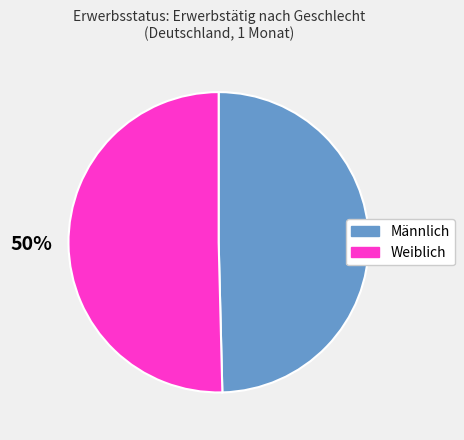

To the nearest percent, what percentage of the pie is Weiblich?

50%